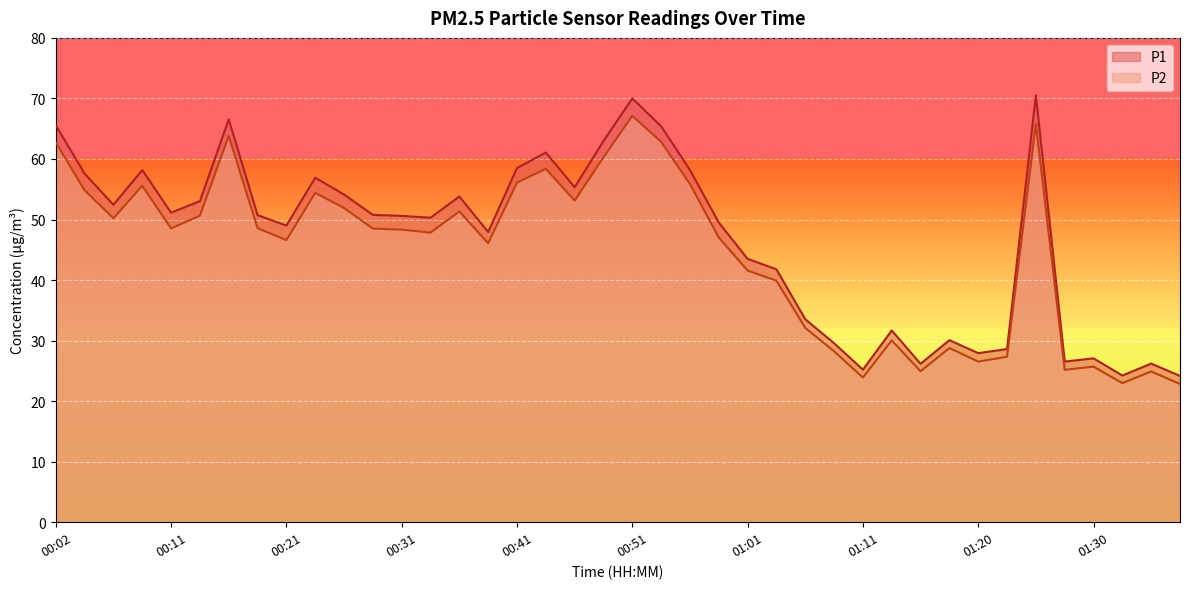

What is the lowest value of the P2 series?

22.8